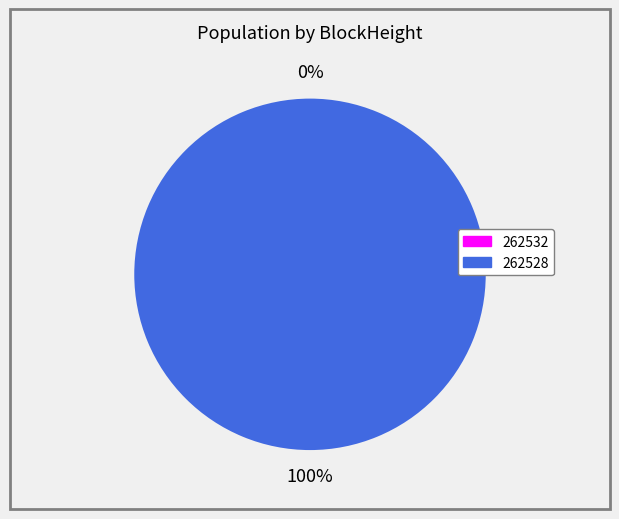

What is the smallest slice in the pie chart?

262532